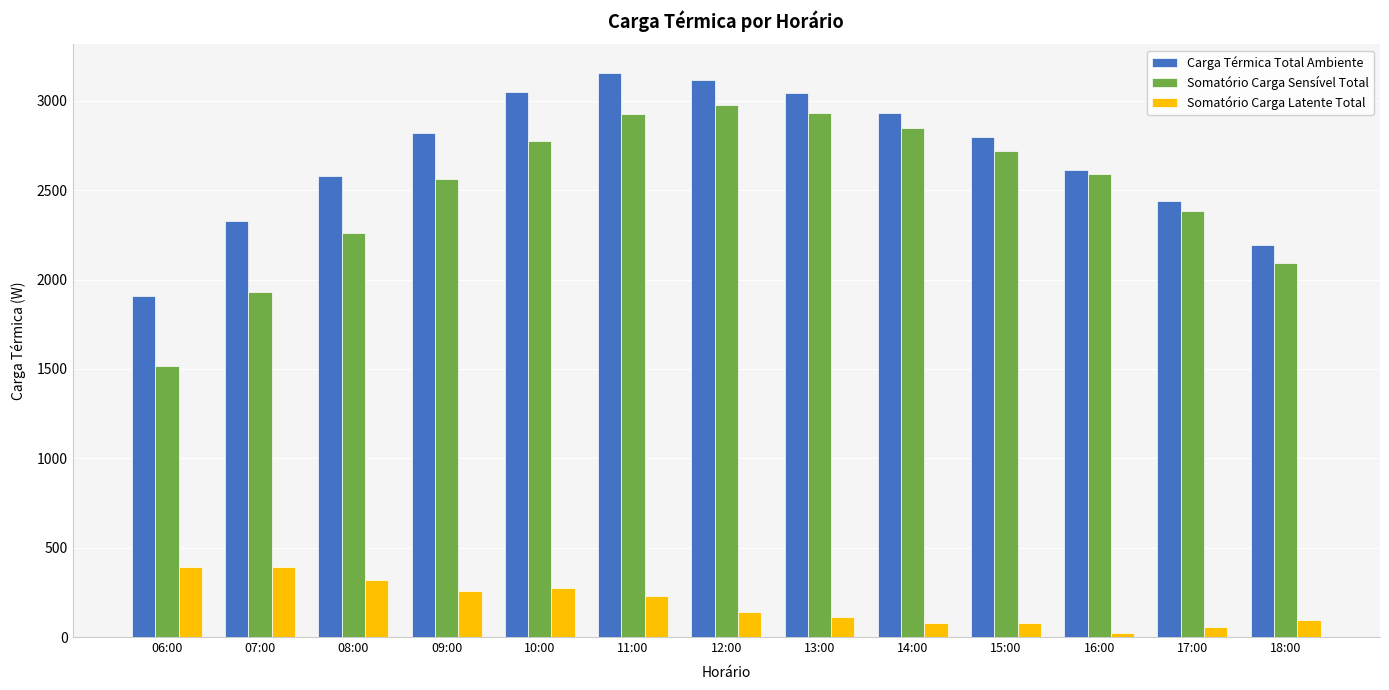

Which series has the widest spread of values?

Somatório Carga Sensível Total